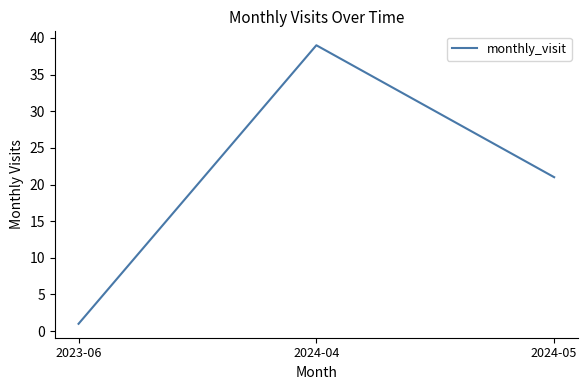

The value at 2023-06 is 1. True or false?

True